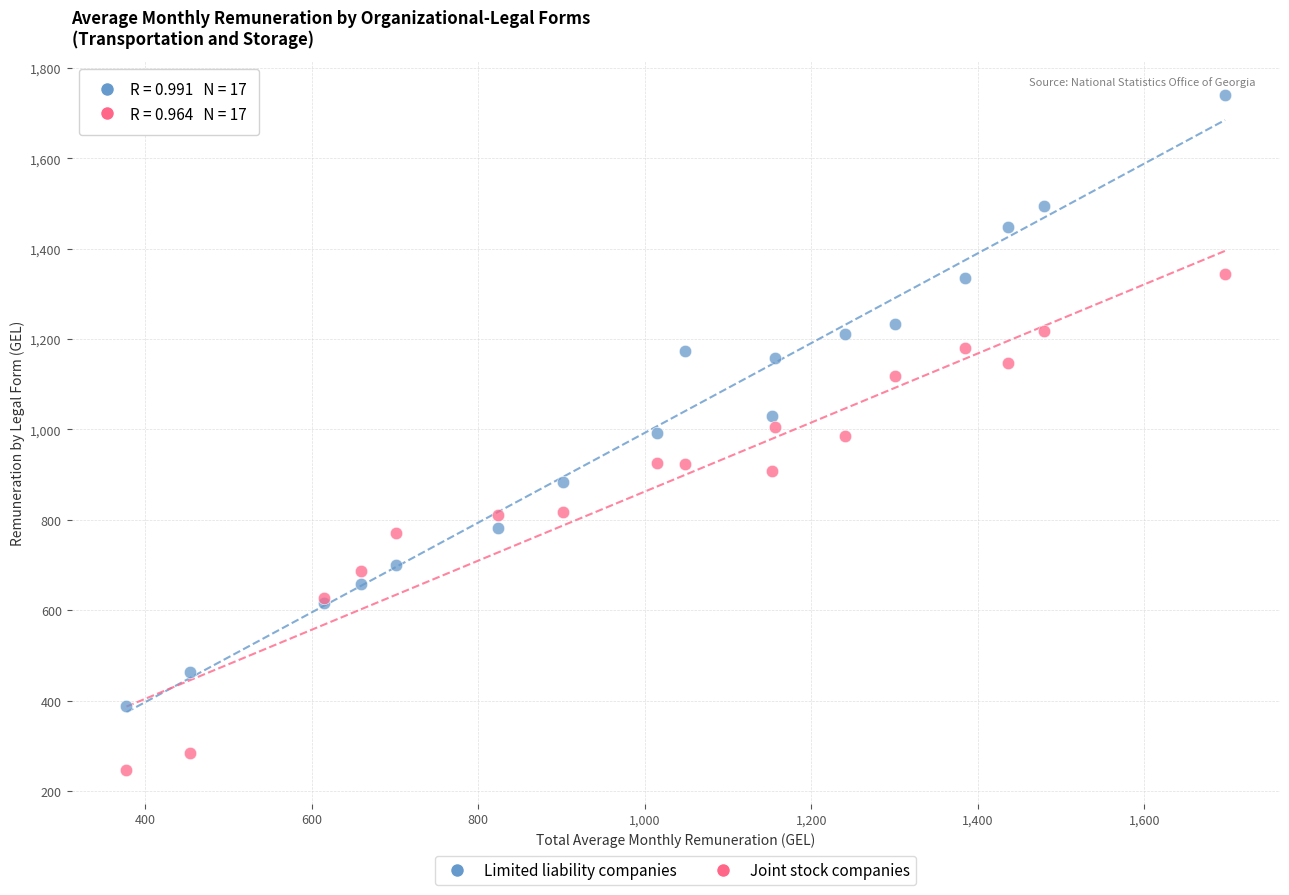

Which series has the widest spread of Y values?

Limited liability companies